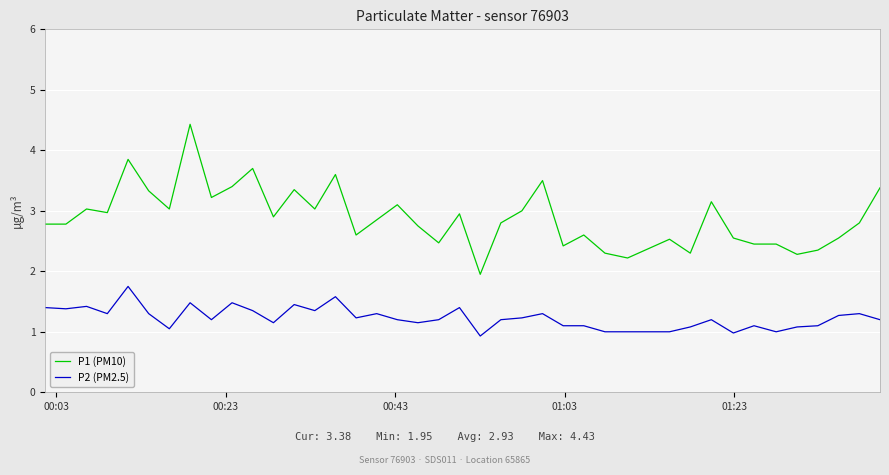

Does the chart have visible grid lines?

Yes